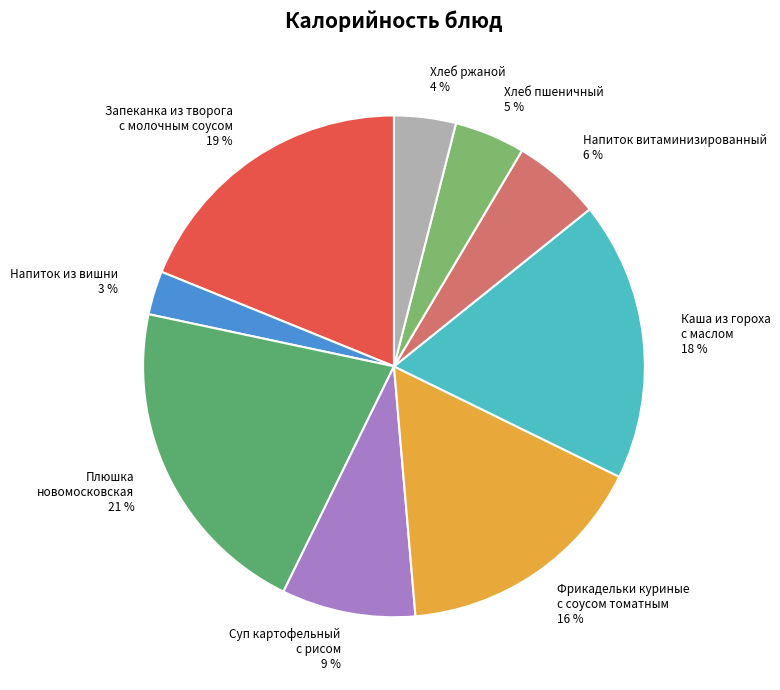

Rank the categories by value from lowest to highest.

Напиток из вишни, Хлеб ржаной, Хлеб пшеничный, Напиток витаминизированный, Суп картофельный с рисом, Фрикадельки куриные с соусом томатным, Каша из гороха с маслом, Запеканка из творога с молочным соусом, Плюшка новомосковская